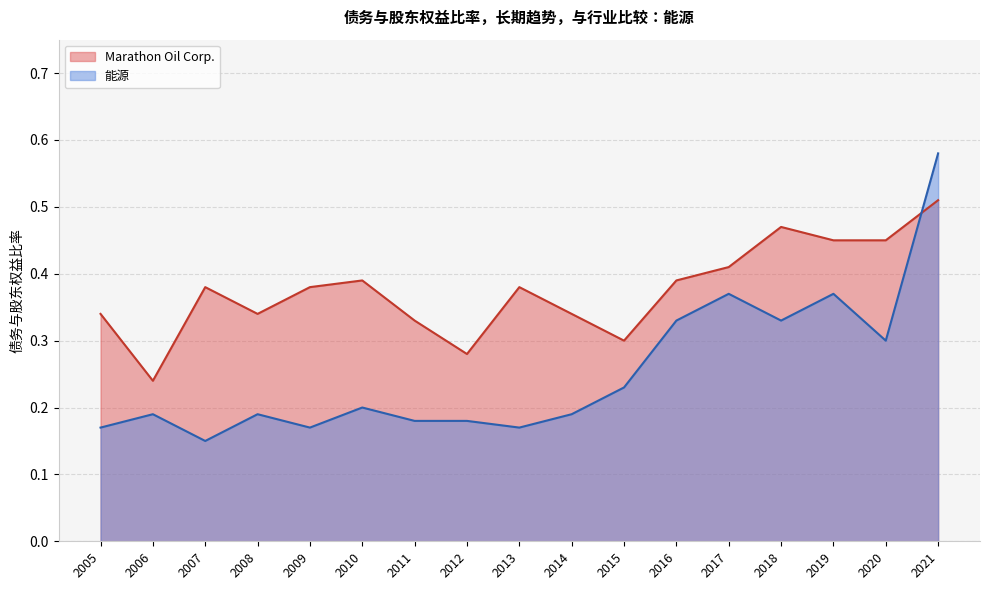

Is the value of 能源 at 2013 greater than the value of Marathon Oil Corp. at 2015?

No